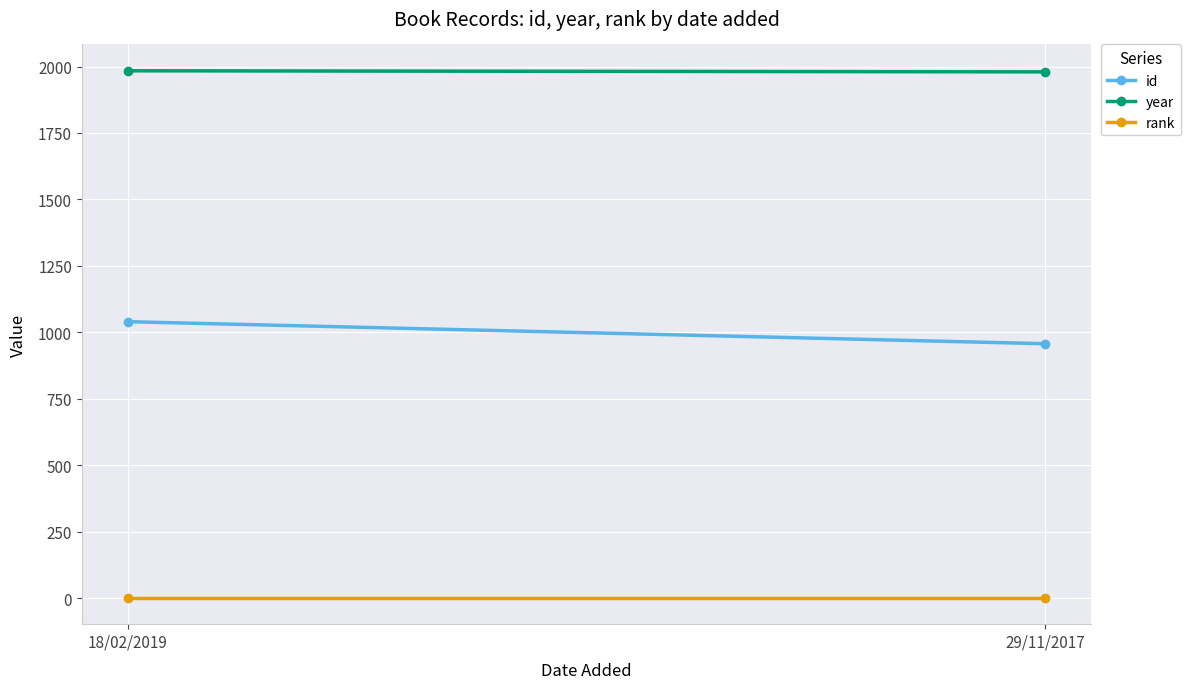

At which category does the chart reach its peak across all series?

18/02/2019